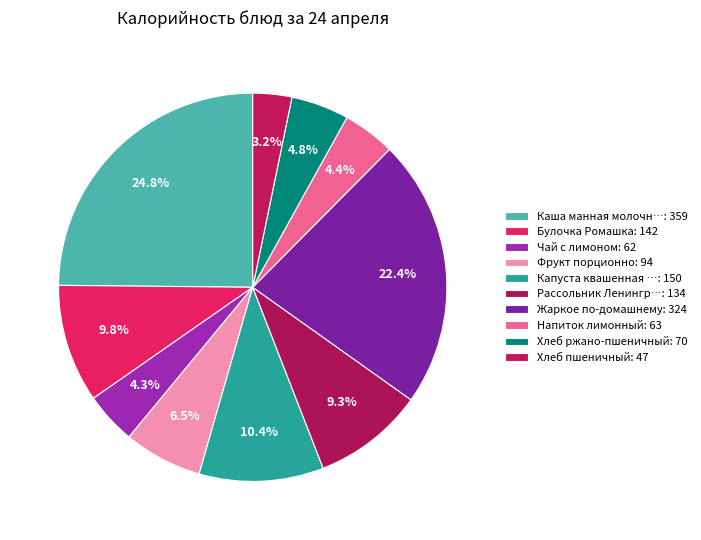

Count the number of slices in the pie.

10